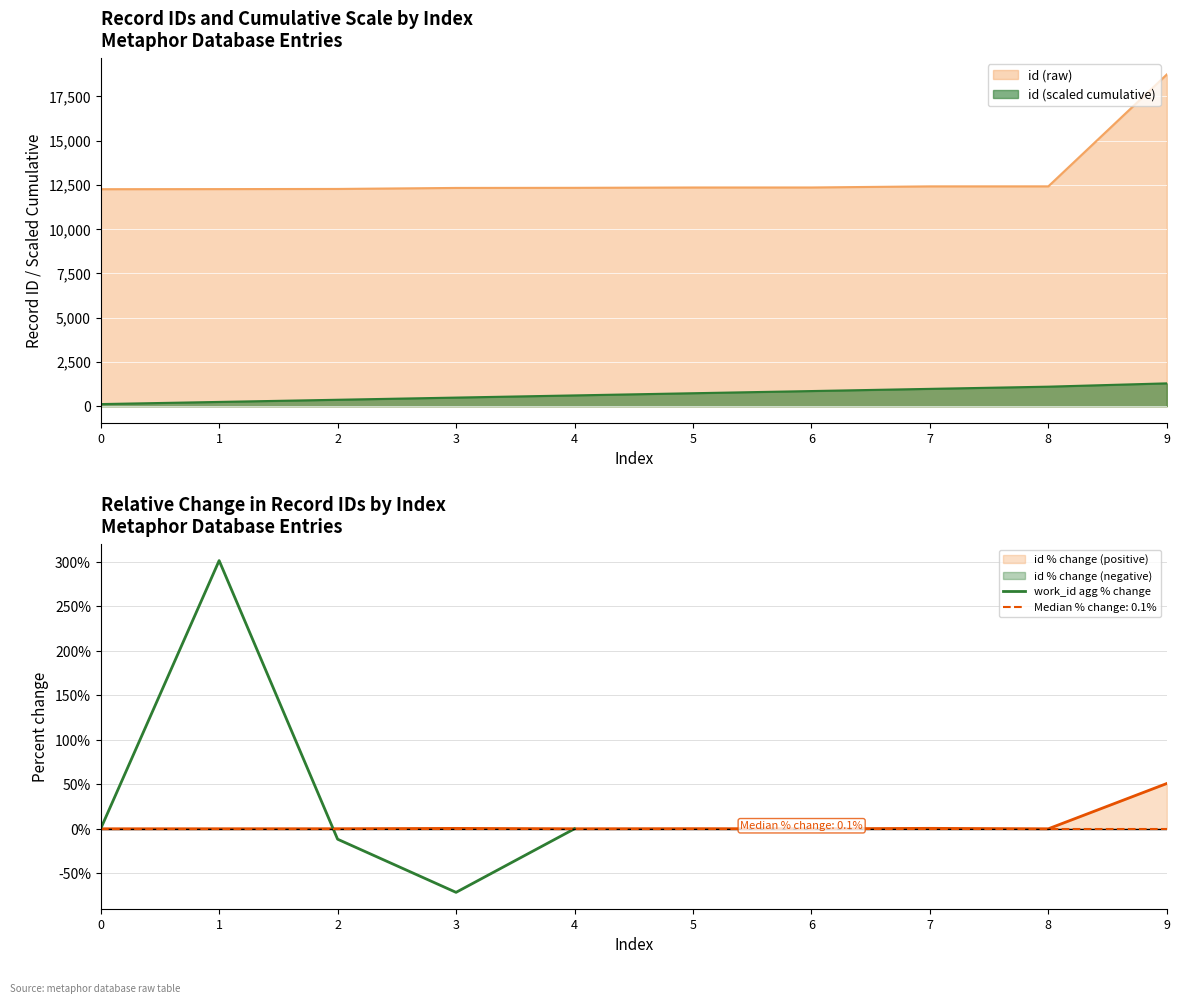

Where is the first local minimum?

3